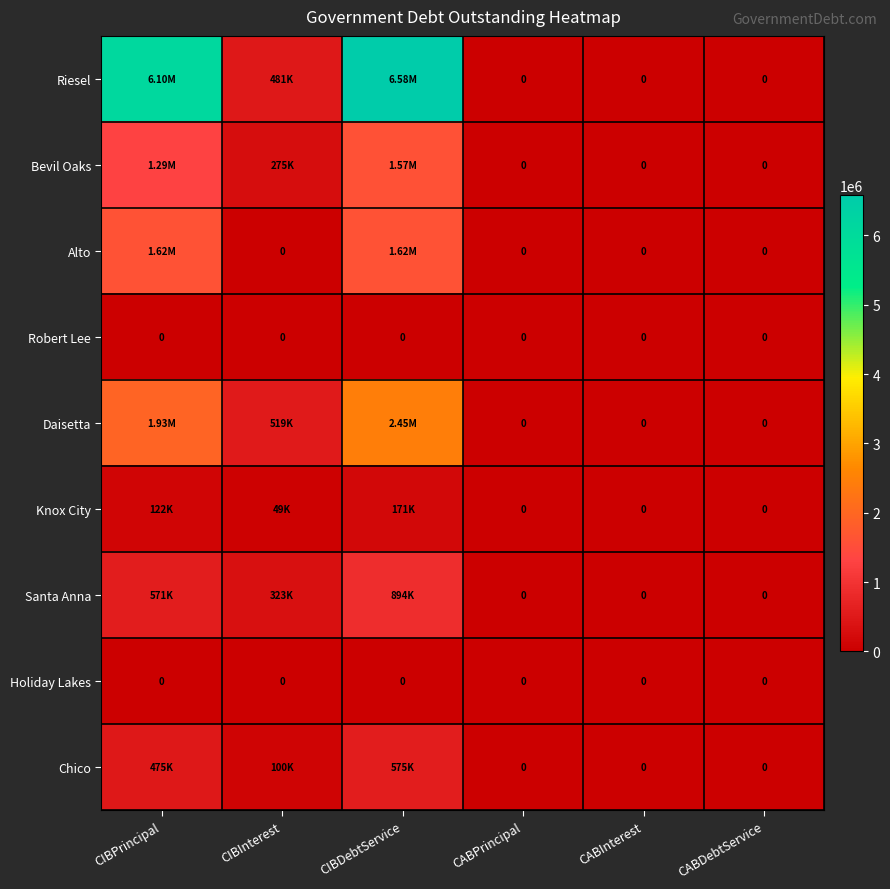

Between CIBDebtService and CABPrincipal, which is larger?

CIBDebtService